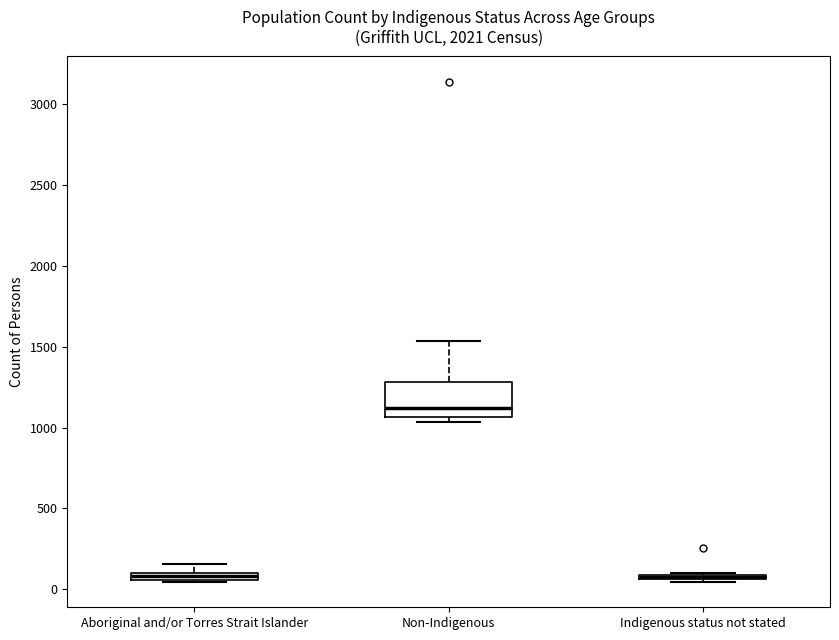

Comparing the boxes themselves (not the whiskers), which one is the tallest?

Non-Indigenous